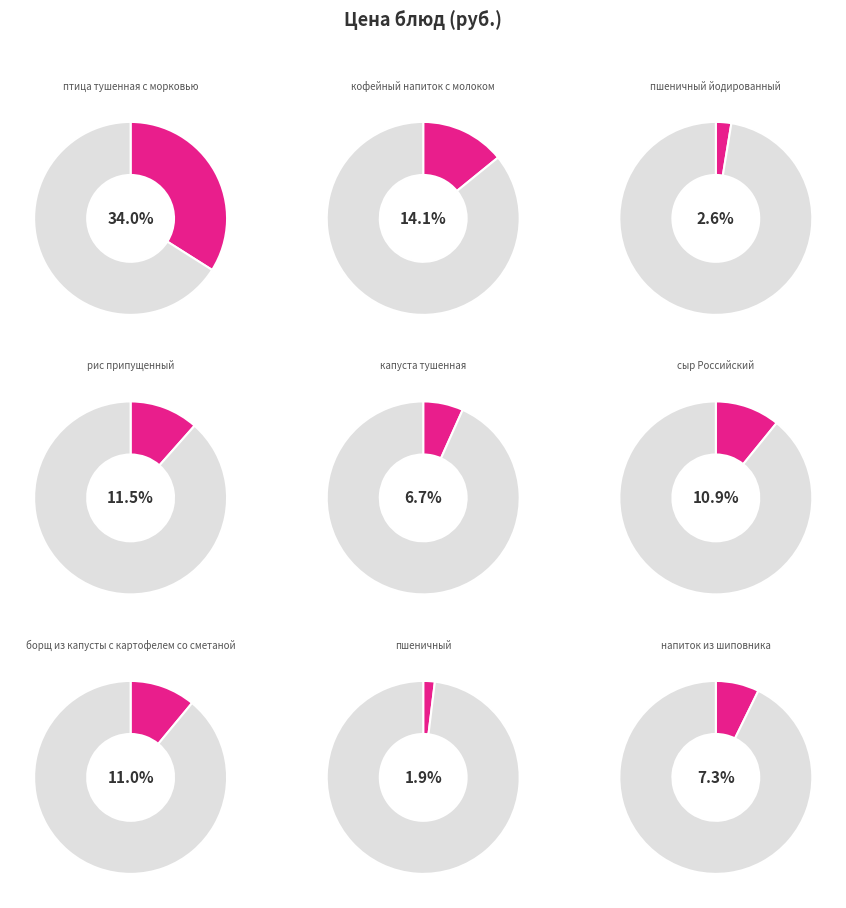

Combined, do борщ из капусты с картофелем со сметаной and напиток из шиповника account for over 50%?

No